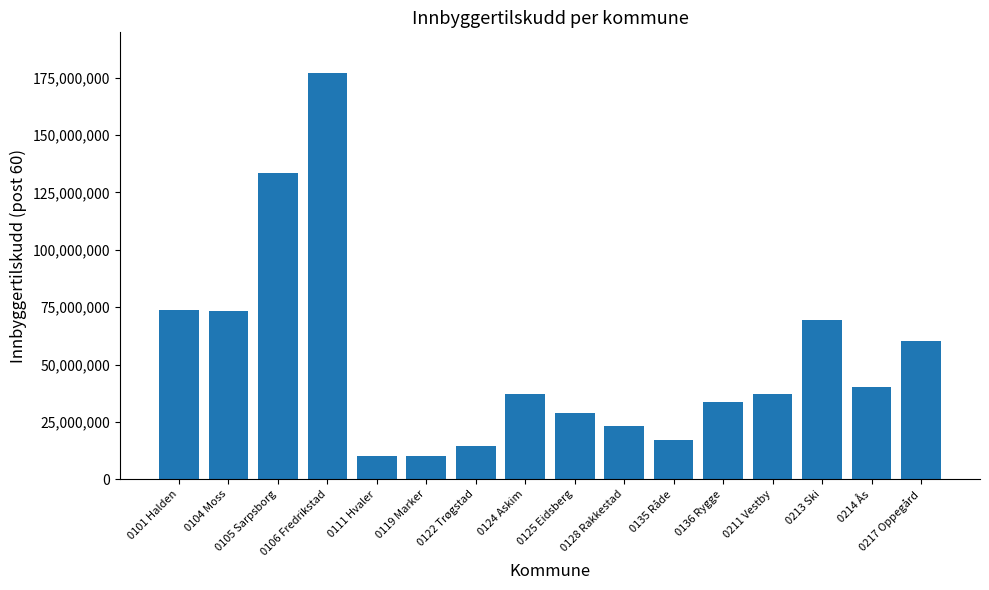

What is the approximate value at 0135 Råde, to the nearest 10?

16977300